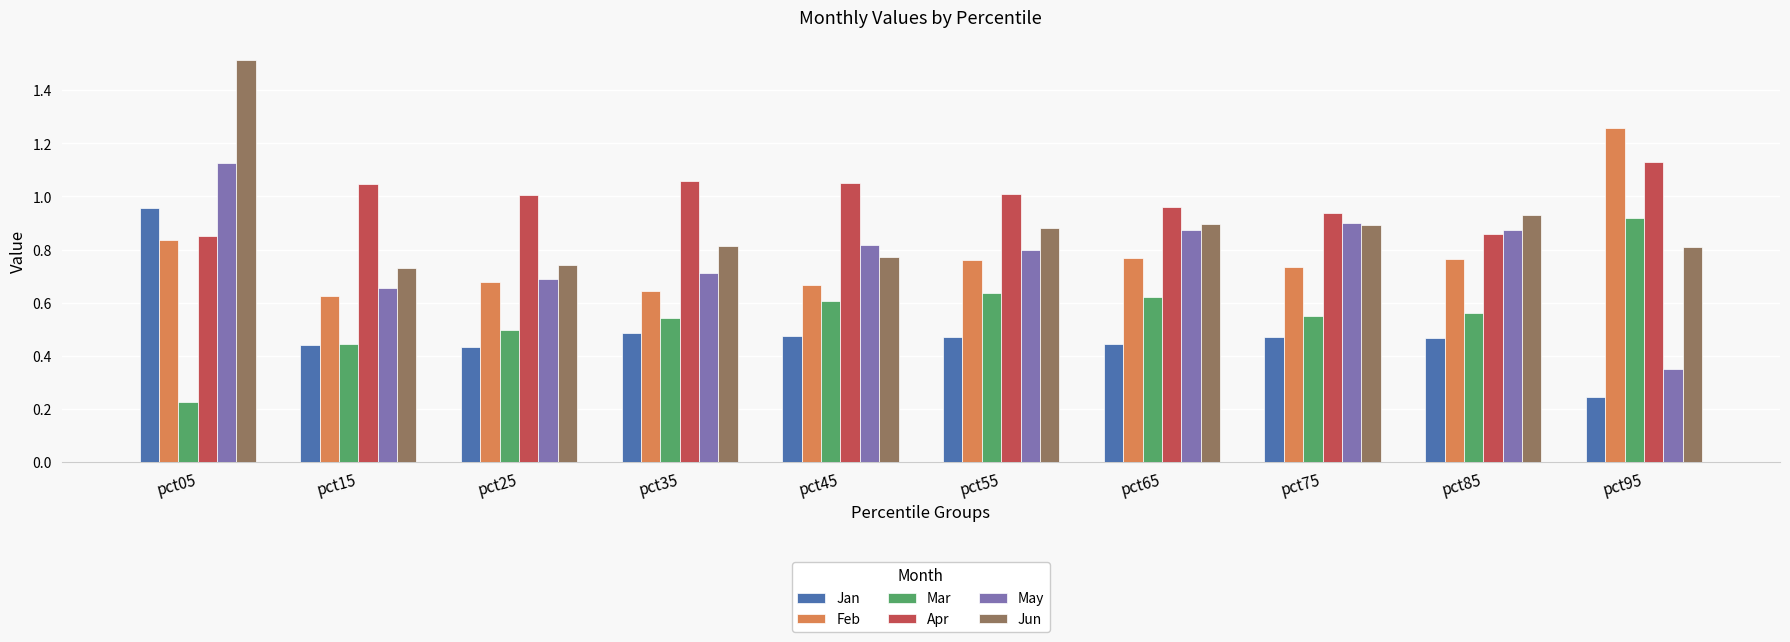

What is the total value across all series at pct85?

4.5